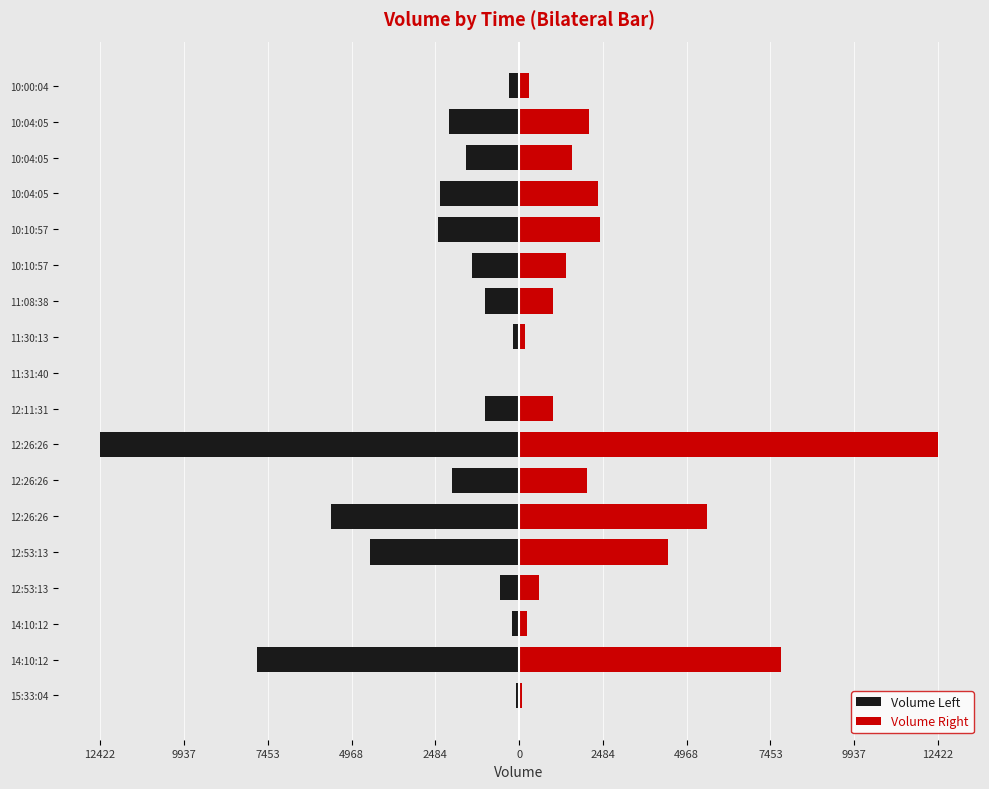

What is the spread (max minus min) of values at 12:53:13?

1156